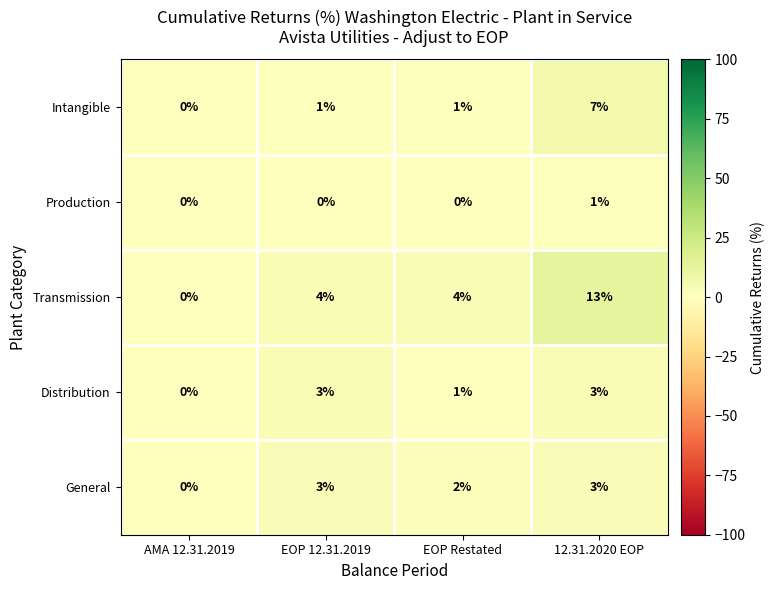

What is the difference between the highest and lowest values at 12.31.2020 EOP?

12